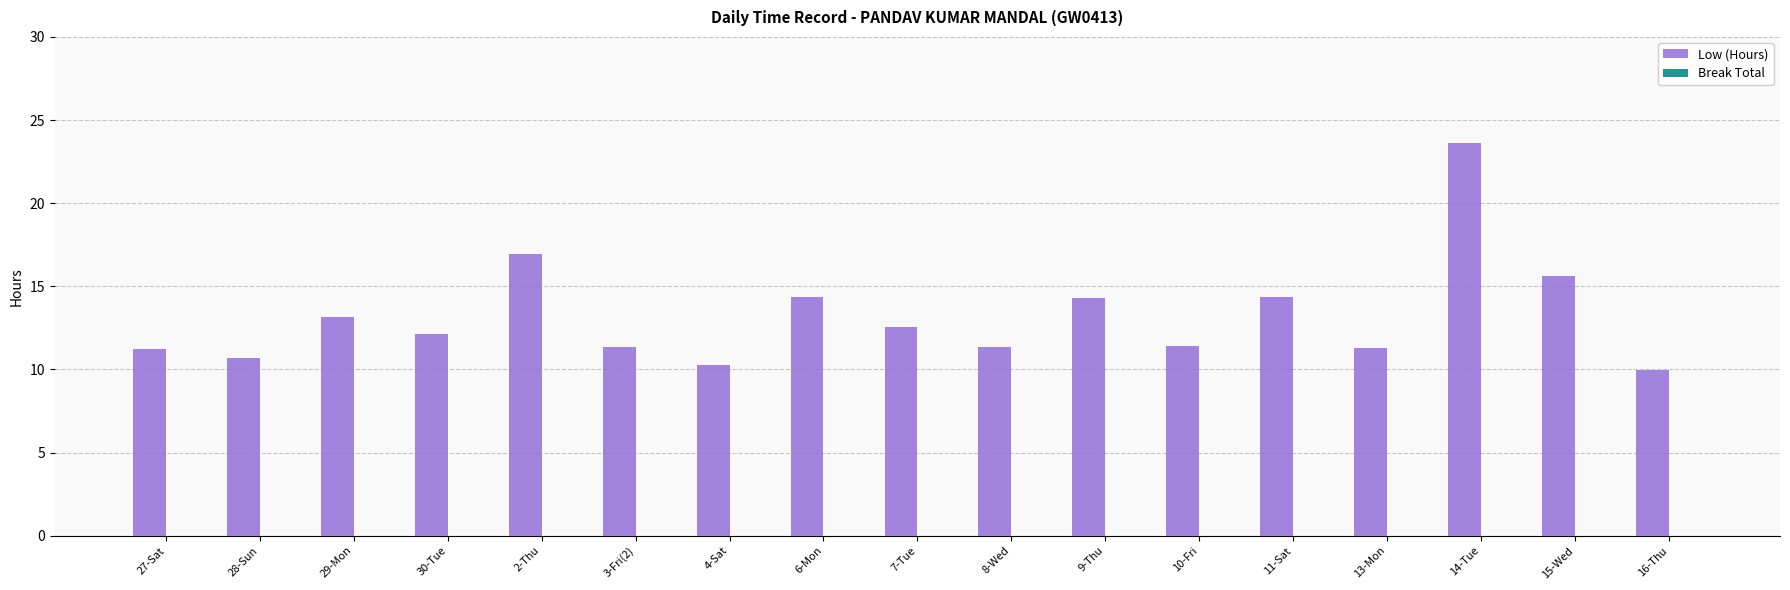

What position from the left is 9-Thu?

11